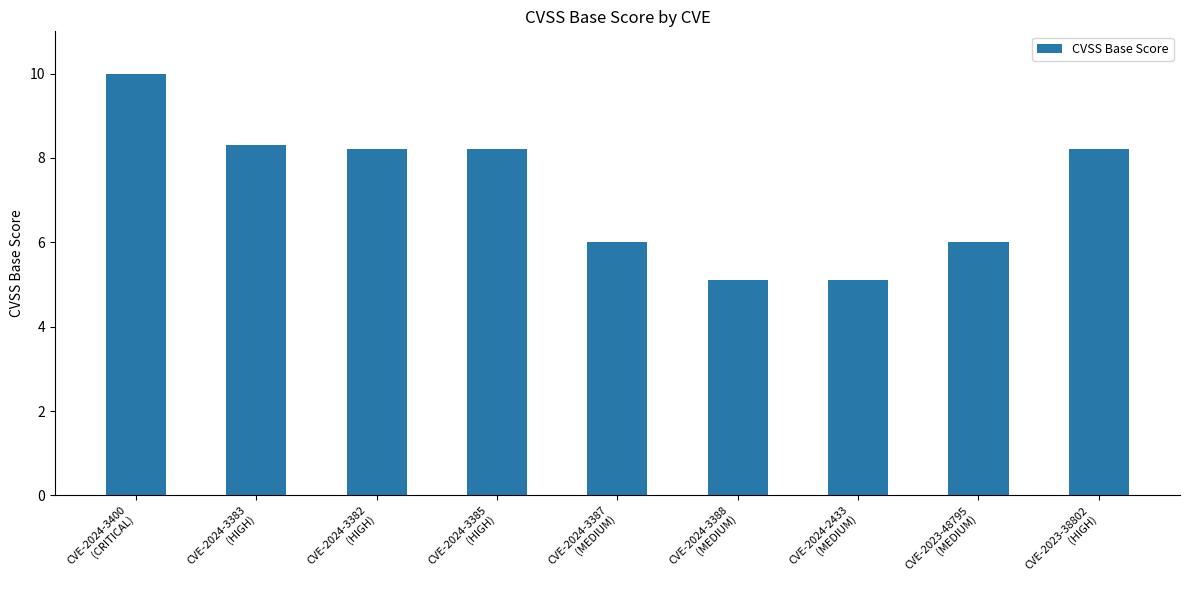

What is the change in value from CVE-2024-3400
(CRITICAL) to CVE-2024-2433
(MEDIUM)?

-4.9